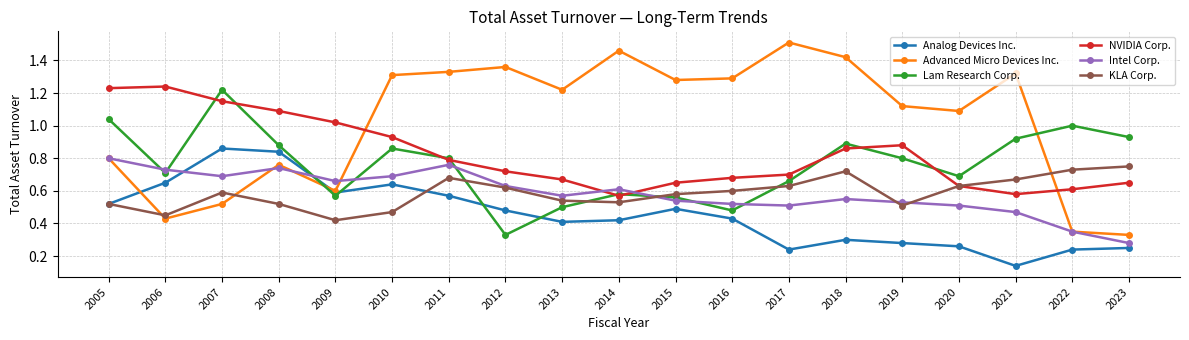

Which series has the largest total across all categories?

Advanced Micro Devices Inc.